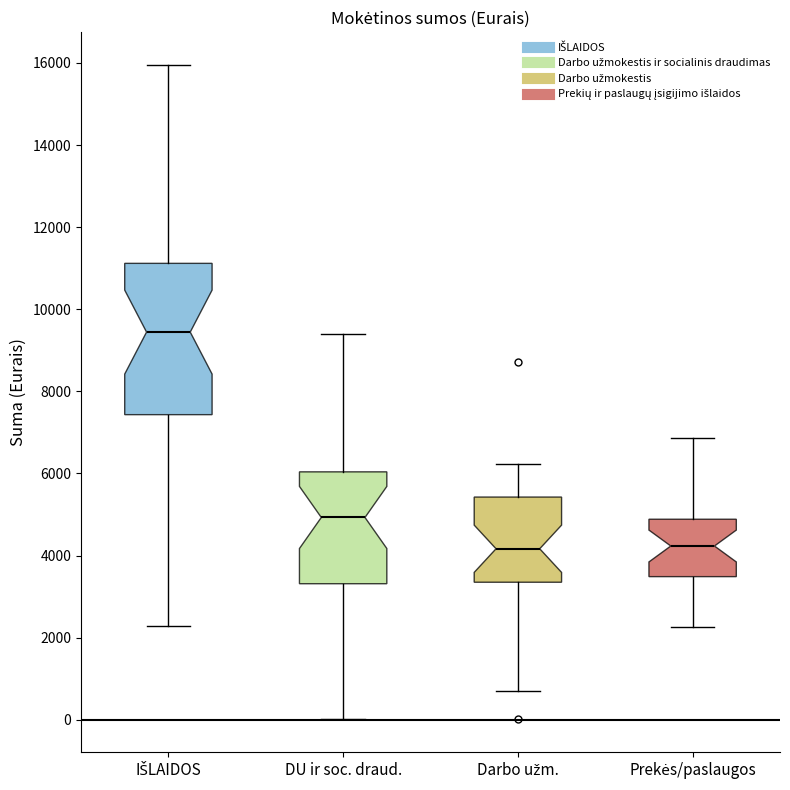

Reading left to right, transcribe this box plot: for each box, give where its median line is, the range the box spans, and where its two whiskers end, as read against the y-axis. The values are not printed on the chart, so give them approximately, as read against the axis.

IŠLAIDOS: median 9400, box 7400 to 11200, whiskers 2200 to 16000
DU ir soc. draud.: median 5000, box 3400 to 6000, whiskers 0 to 9400
Darbo užm.: median 4200, box 3400 to 5400, whiskers 600 to 6200
Prekės/paslaugos: median 4200, box 3400 to 4800, whiskers 2200 to 6800